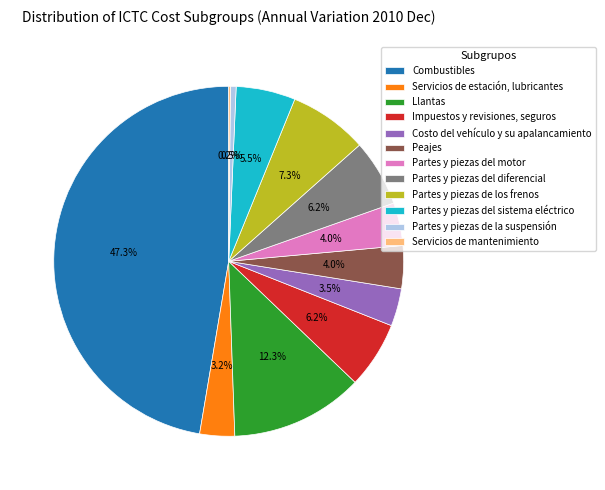

Is it true that Partes y piezas de la suspensión is 11% of the pie?

False